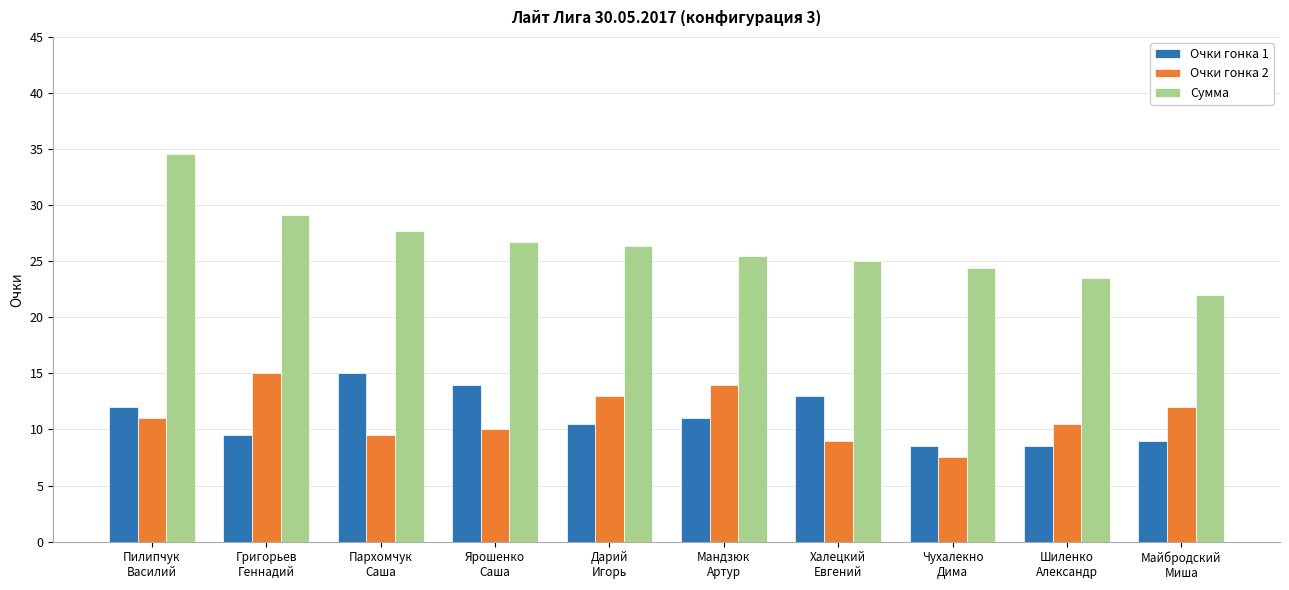

At which category is the sum across all series the highest?

Пилипчук
Василий